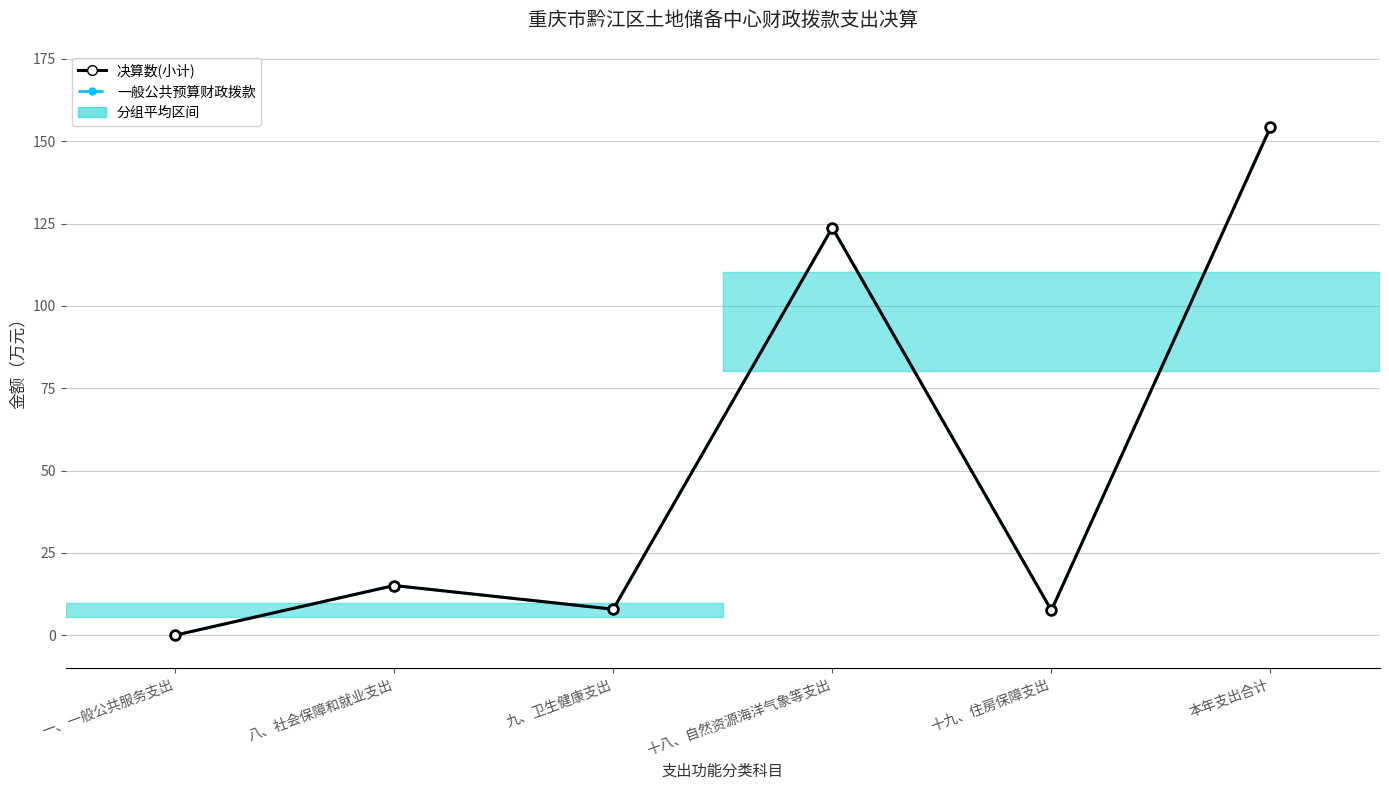

What is the total value across all series at 八、社会保障和就业支出?

30.2